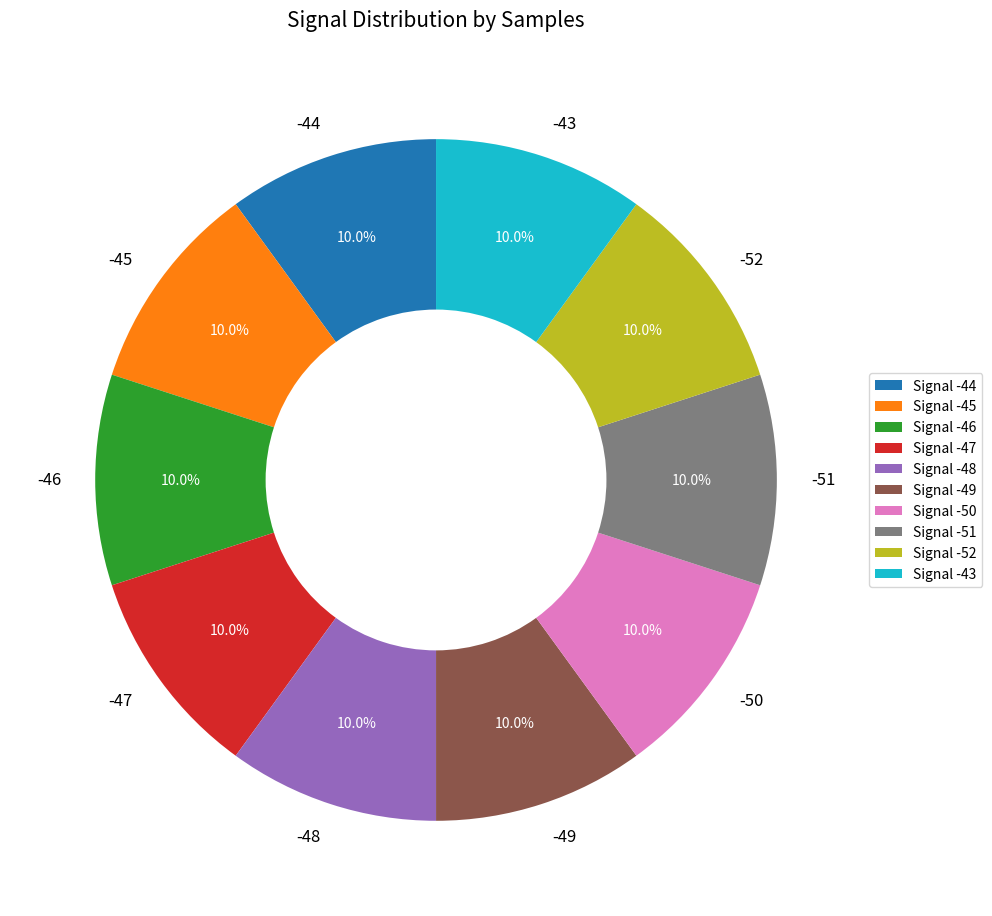

How many segments does this pie chart have?

10